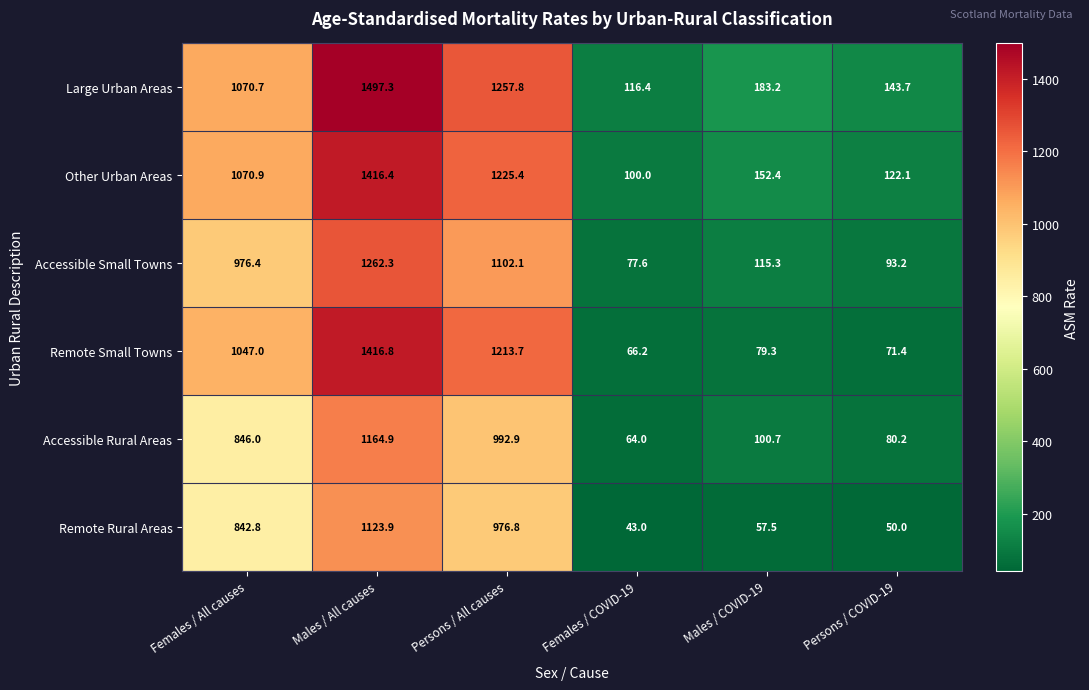

What is the difference between the maximum and minimum values in the Accessible Rural Areas series?

1100.9